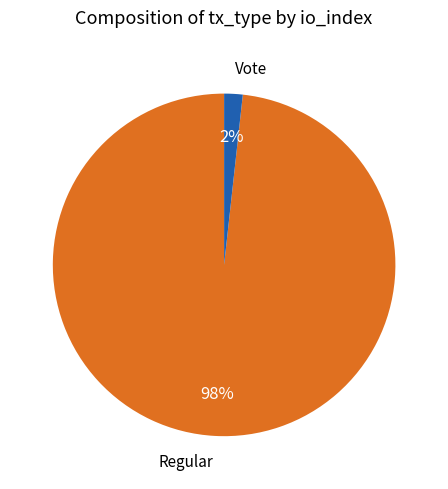

How many segments does this pie chart have?

2